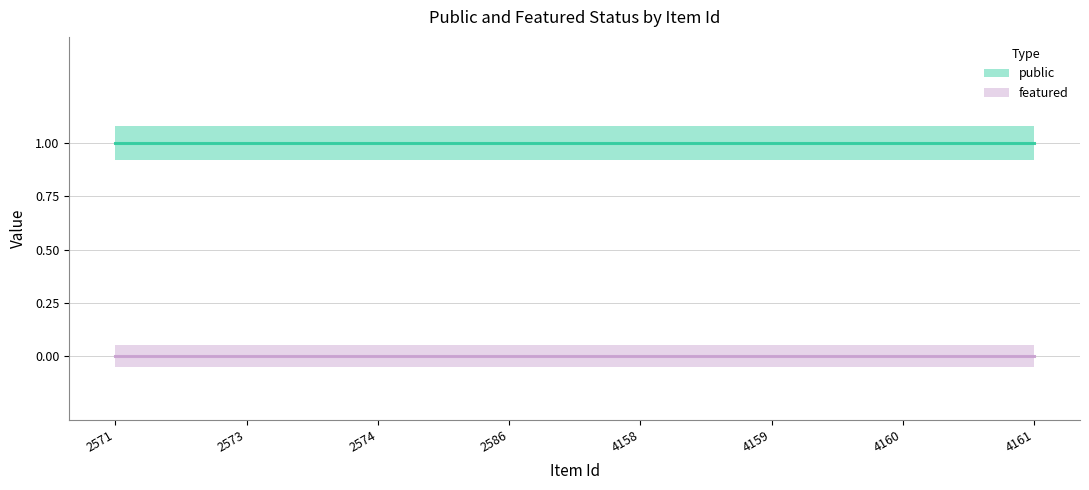

Reading right to left, extract all data points from this chart.

public: 4161=1	4160=1	4159=1	4158=1	2586=1	2574=1	2573=1	2571=1
featured: 4161=0	4160=0	4159=0	4158=0	2586=0	2574=0	2573=0	2571=0